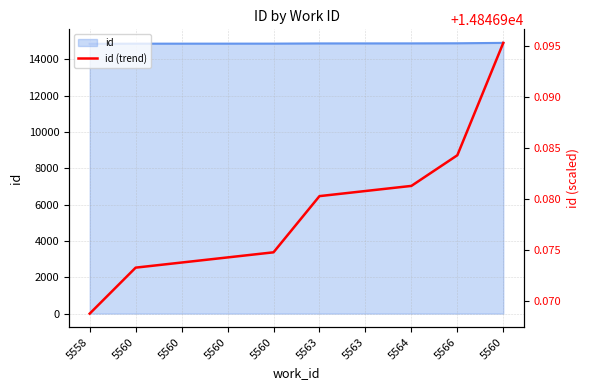

Approximately how many times larger is the value at 5560 compared to 5566?

1.0